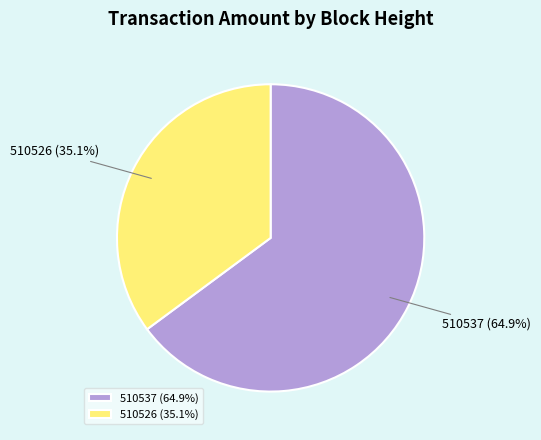

Is there a majority slice in this chart?

Yes